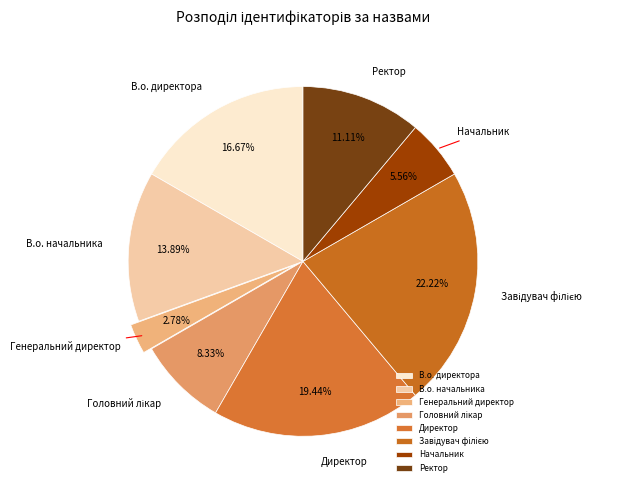

Combined, do Начальник and Генеральний директор account for over 50%?

No